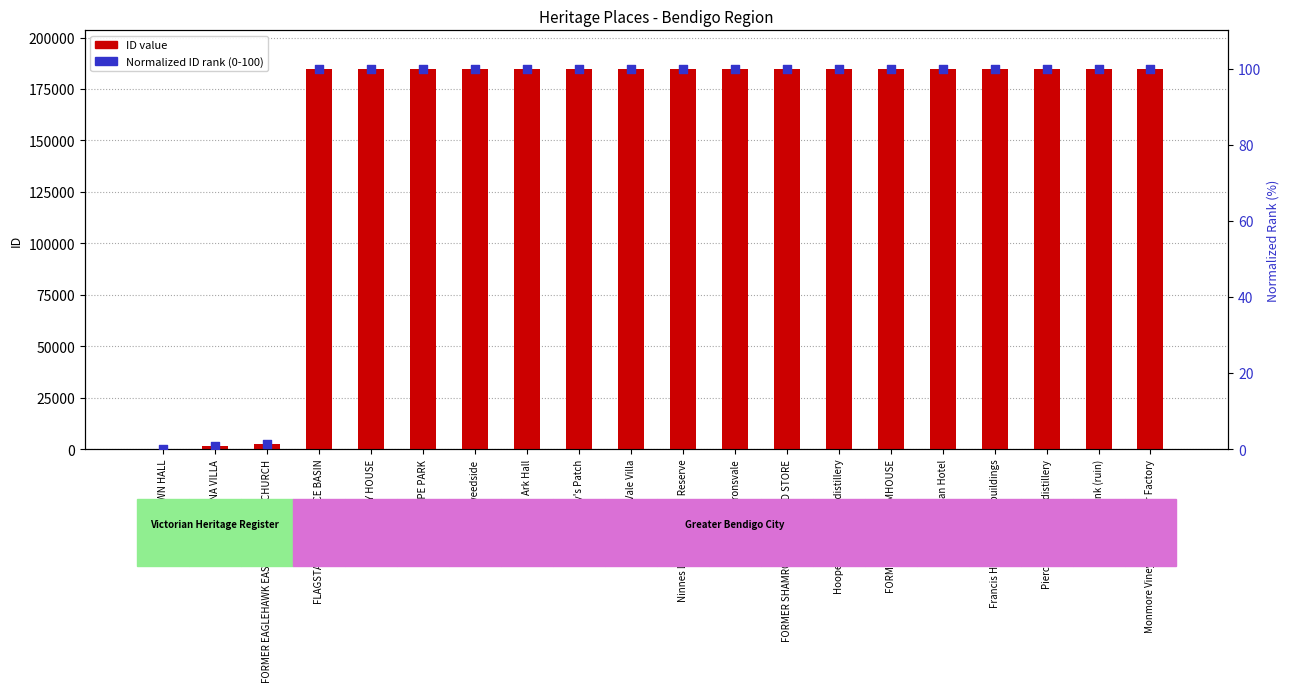

Which series contains the lowest Y value?

Normalized ID rank (0-100)